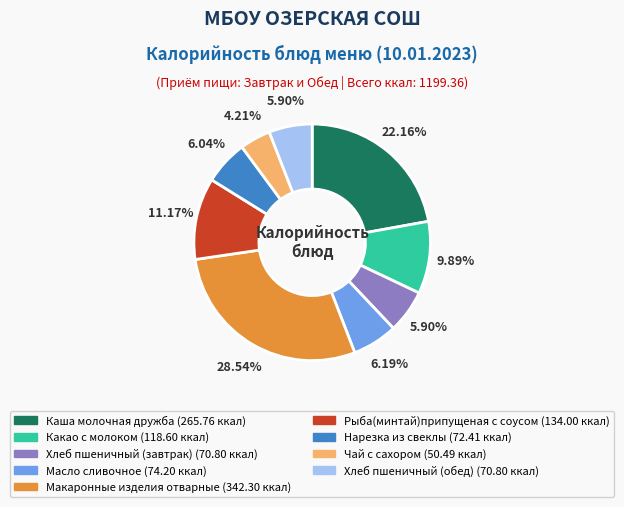

What percentage is the Чай с сахором slice, to the nearest percent?

4%